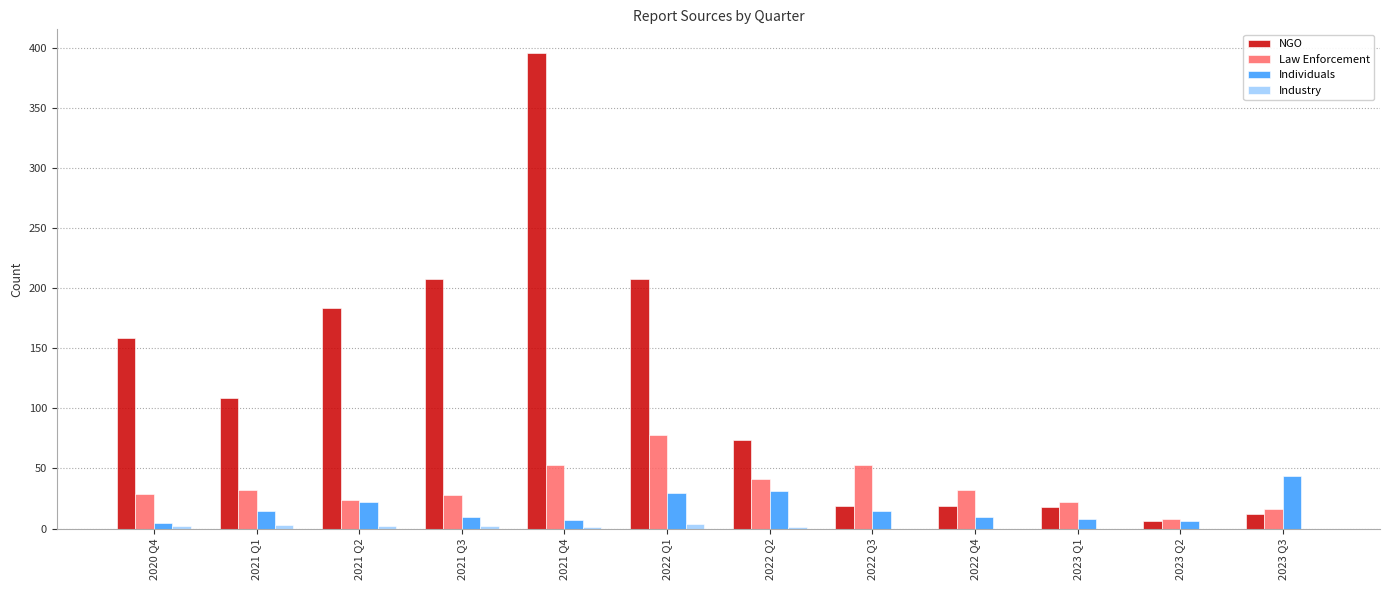

At which category does the chart reach its peak across all series?

2021 Q4